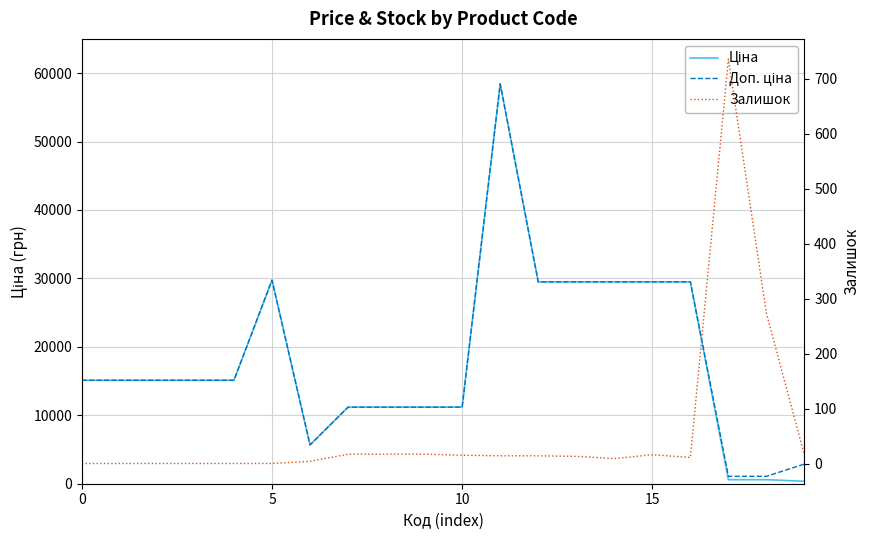

How many lines are shown in the chart?

3